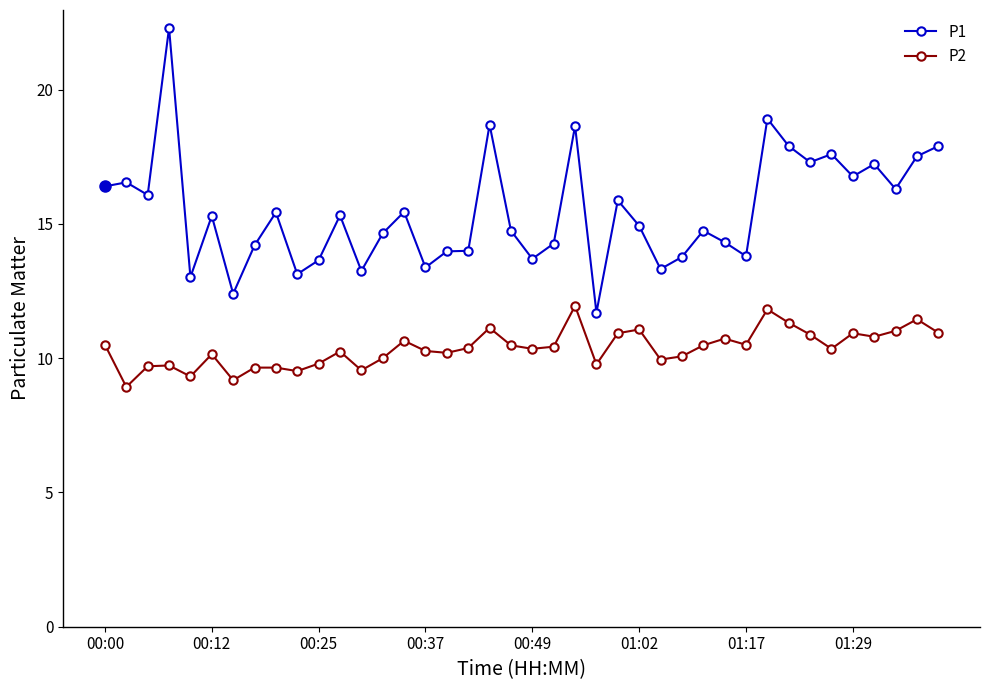

Rank the series by their average value, from lowest to highest.

P2, P1